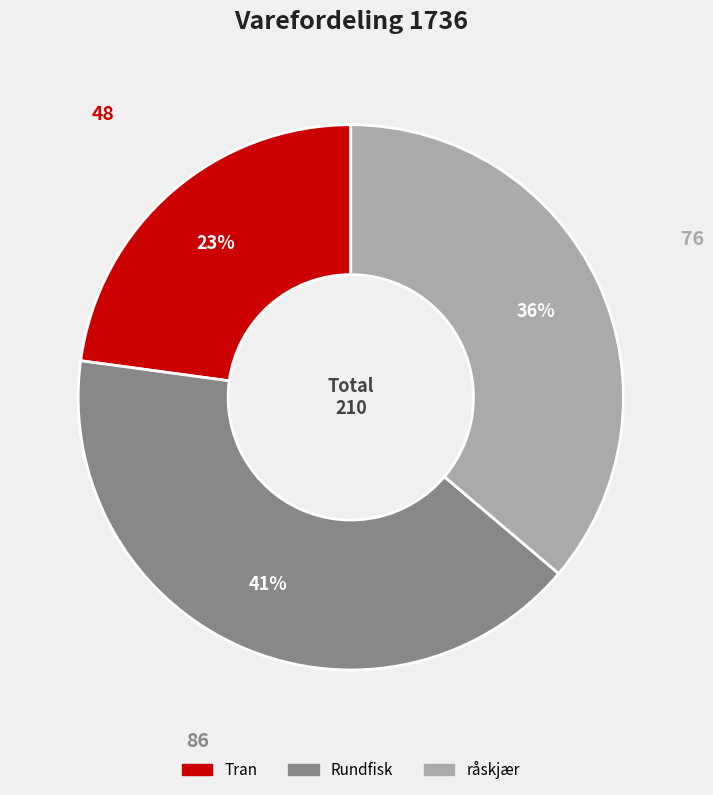

Do Rundfisk and råskjær together represent more than half of the pie?

Yes